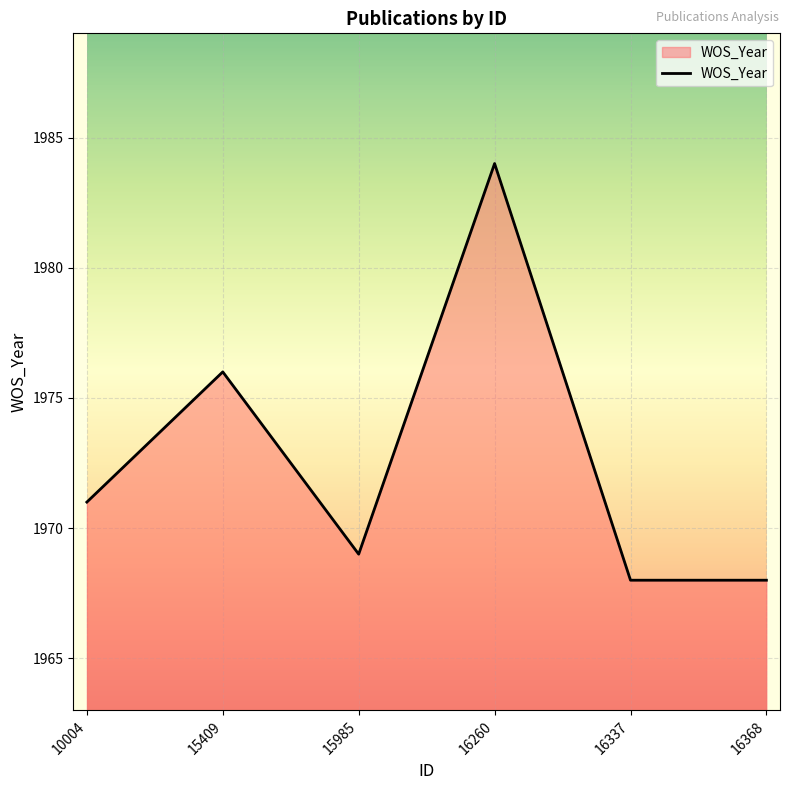

Reading right to left, extract all data points from this chart.

1968	1968	1984	1969	1976	1971